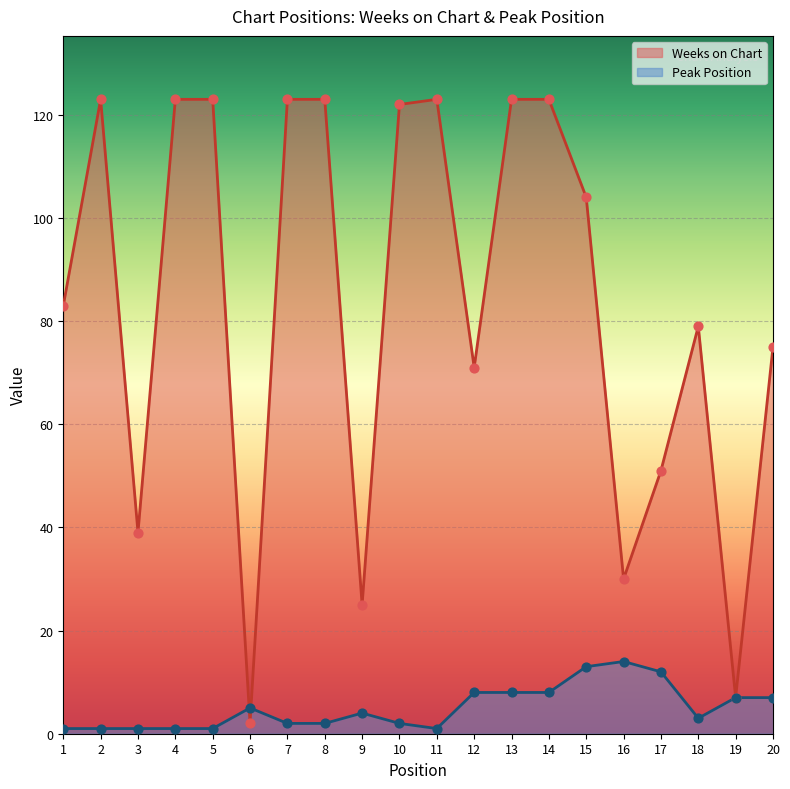

Which series has the widest spread of Y values?

Weeks on Chart